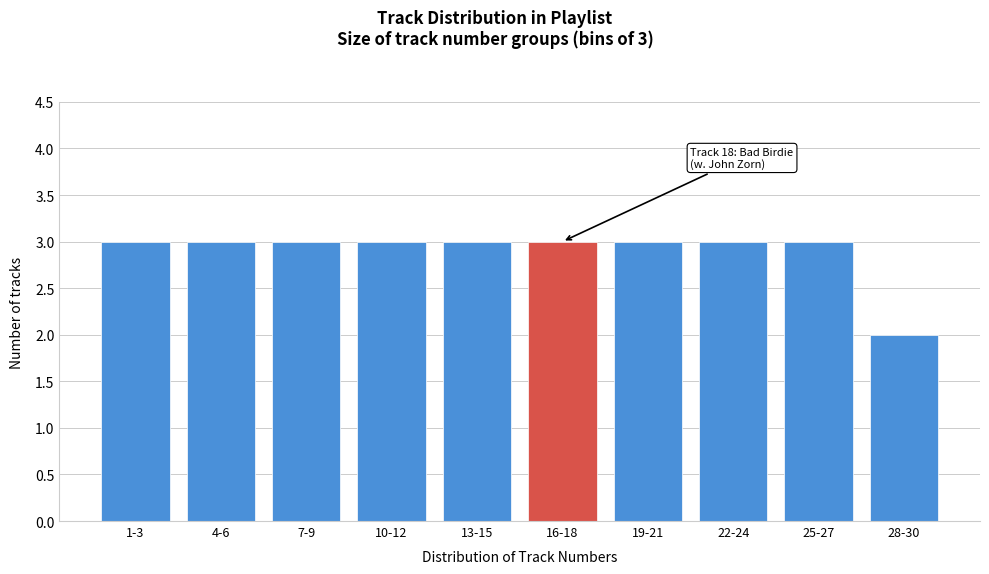

Reading left to right, transcribe all the data shown in this chart.

3	3	3	3	3	3	3	3	3	2